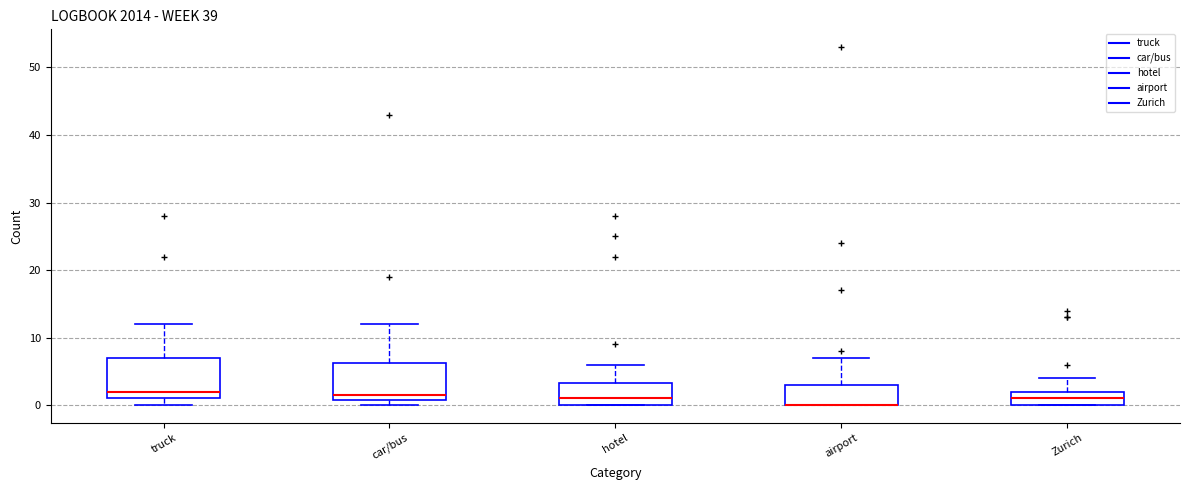

Reading left to right, transcribe this box plot: for each box, give where its median line is, the range the box spans, and where its two whiskers end, as read against the y-axis. The values are not printed on the chart, so give them approximately, as read against the axis.

truck: median 2, box 1 to 7, whiskers 0 to 12
car/bus: median 2, box 1 to 6, whiskers 0 to 12
hotel: median 1, box 0 to 3, whiskers 0 to 6
airport: median 0 (drawn on the box's lower edge), box 0 to 3, whiskers 0 to 7
Zurich: median 1, box 0 to 2, whiskers 0 to 4